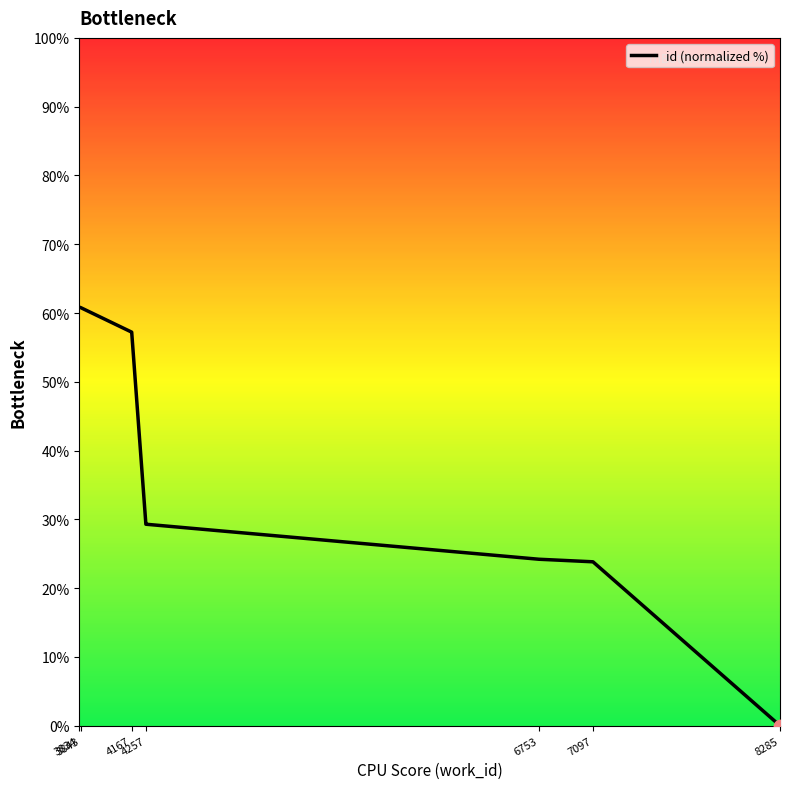

Between 4257 and 8285, which is larger?

4257